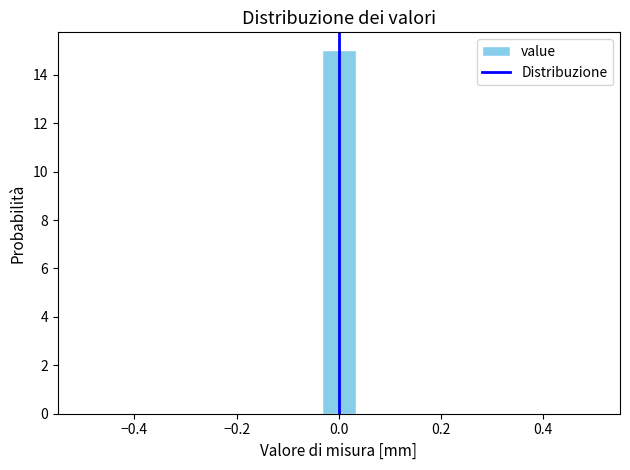

Around what value on the x-axis is the tallest bar? Give the approximate position of its centre, as read against the axis.

0.00